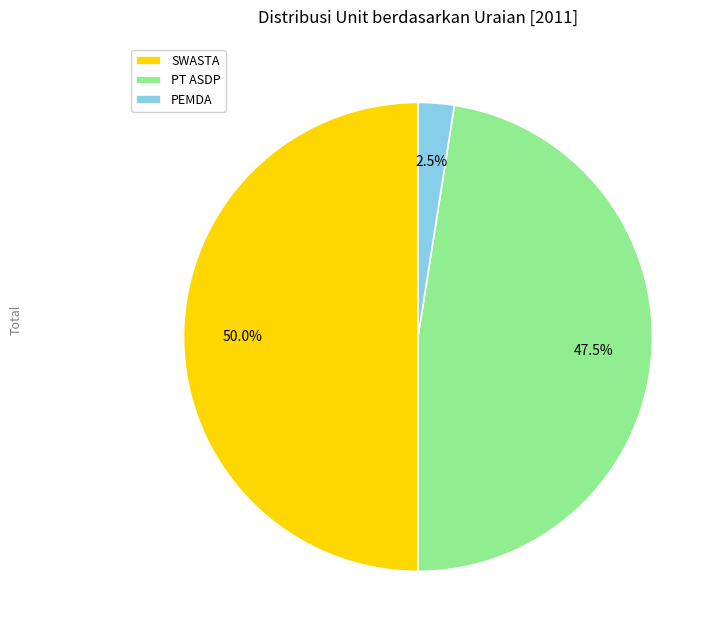

Rank the categories by value from highest to lowest.

SWASTA, PT ASDP, PEMDA